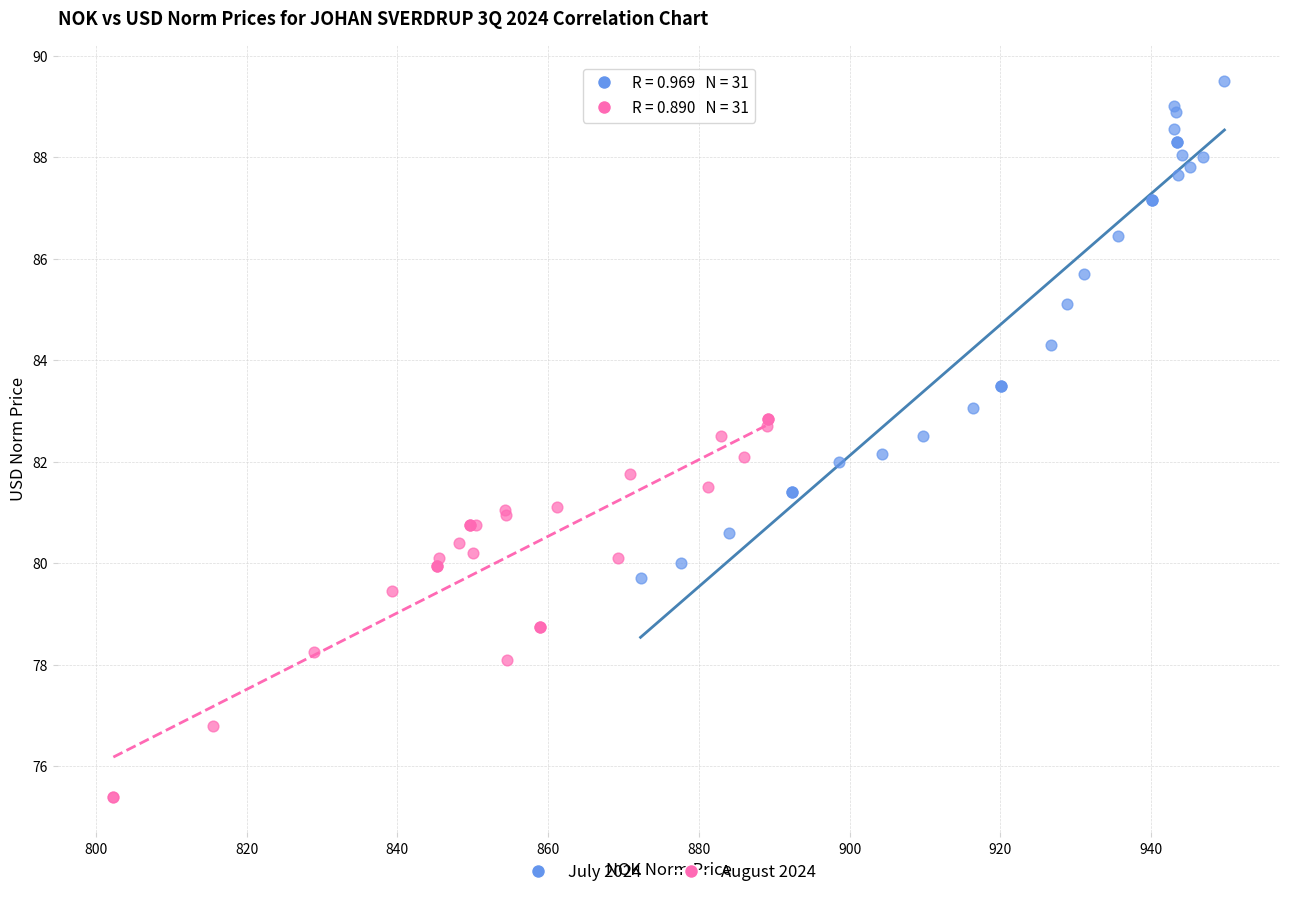

What are all the series names shown in the legend?

July 2024, August 2024